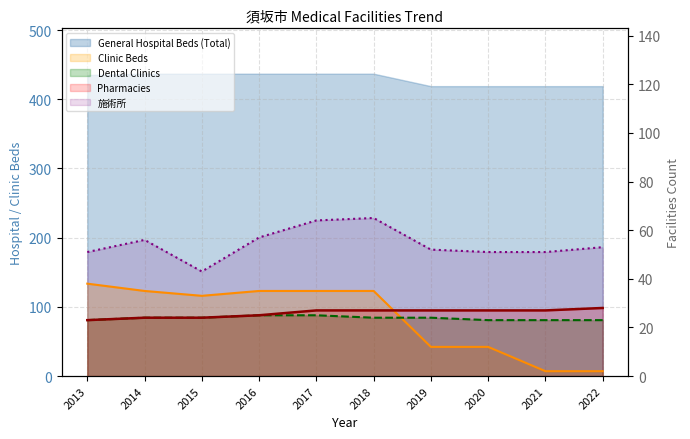

Which category has the highest value across all series?

2018